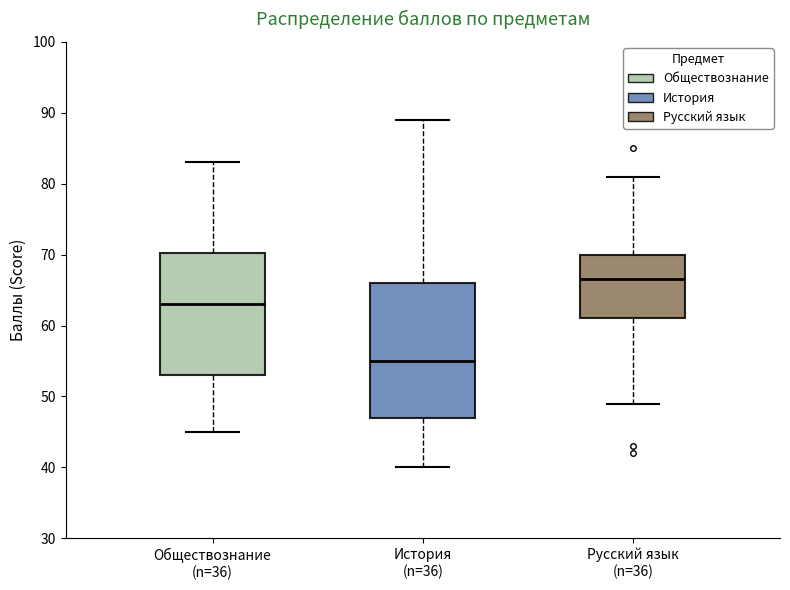

Which box has the lowest median line?

История (n=36)